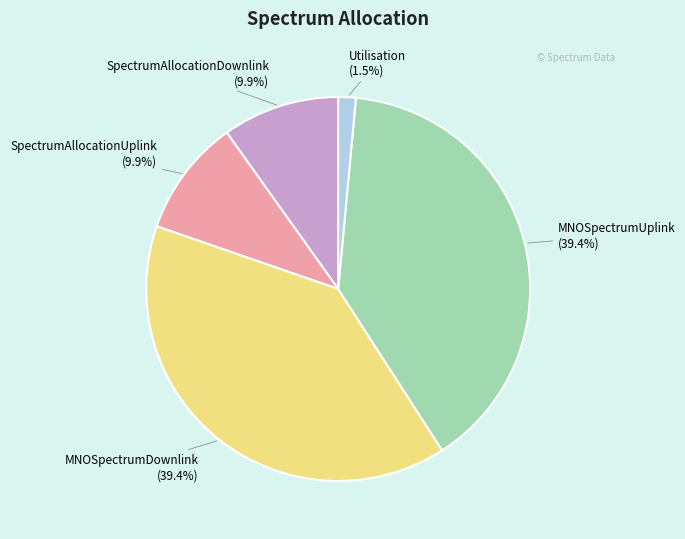

Is there a majority slice in this chart?

No